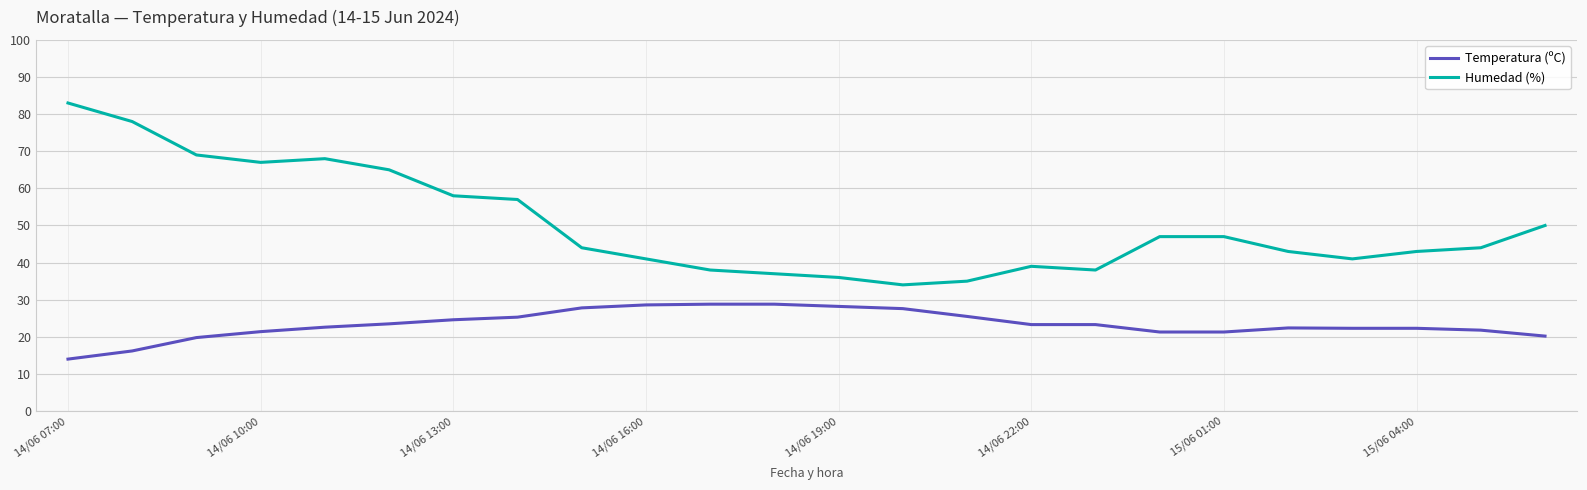

Which series has the largest total across all categories?

Humedad (%)